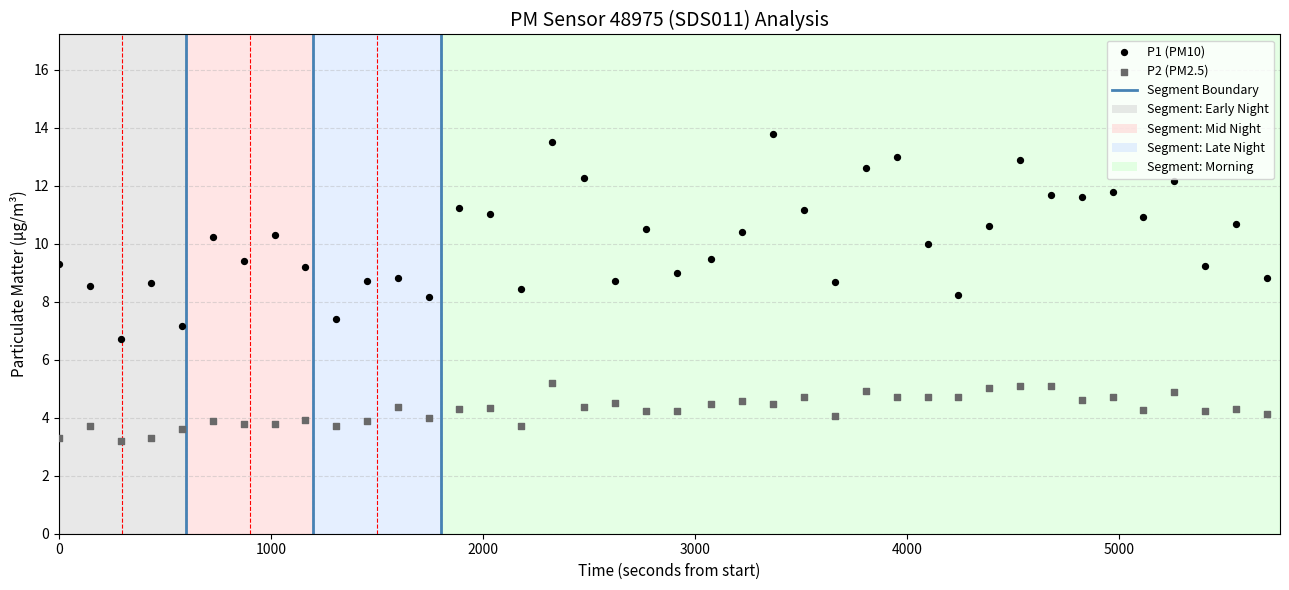

Which series has the widest spread of Y values?

P1 (PM10)